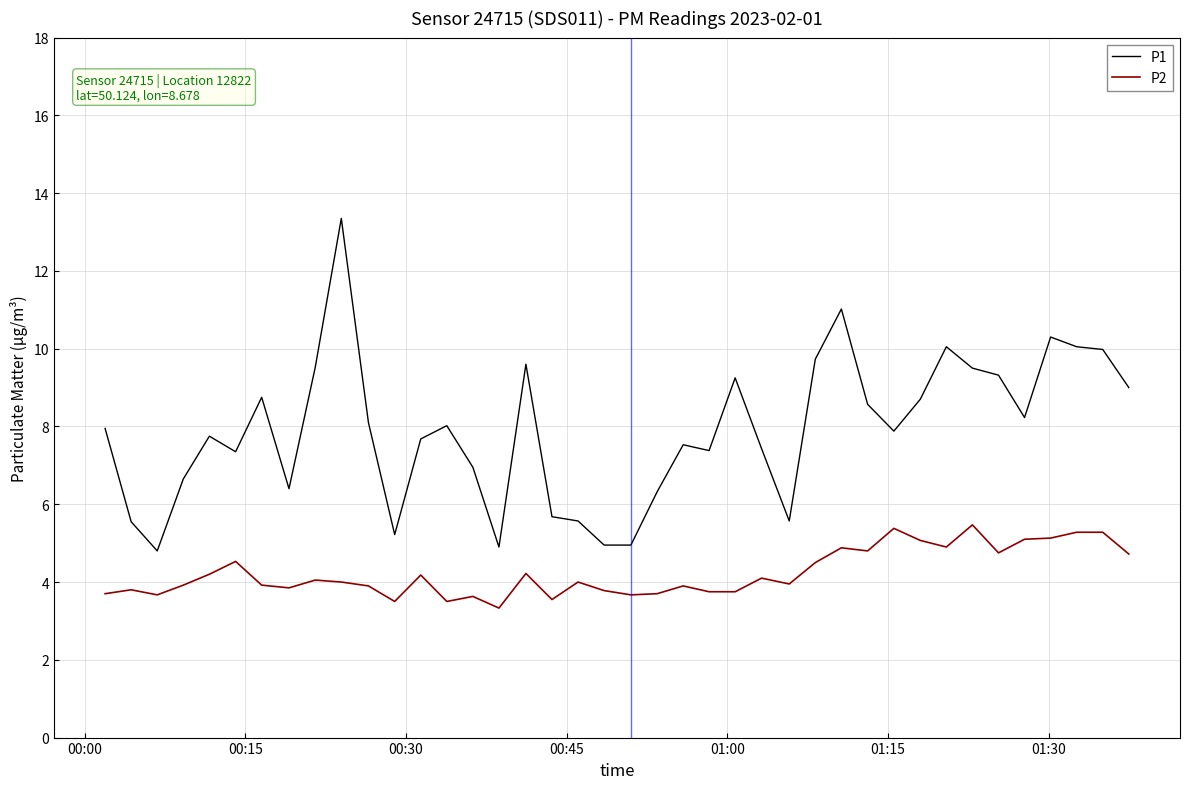

Rank the series by their maximum value, from highest to lowest.

P1, P2